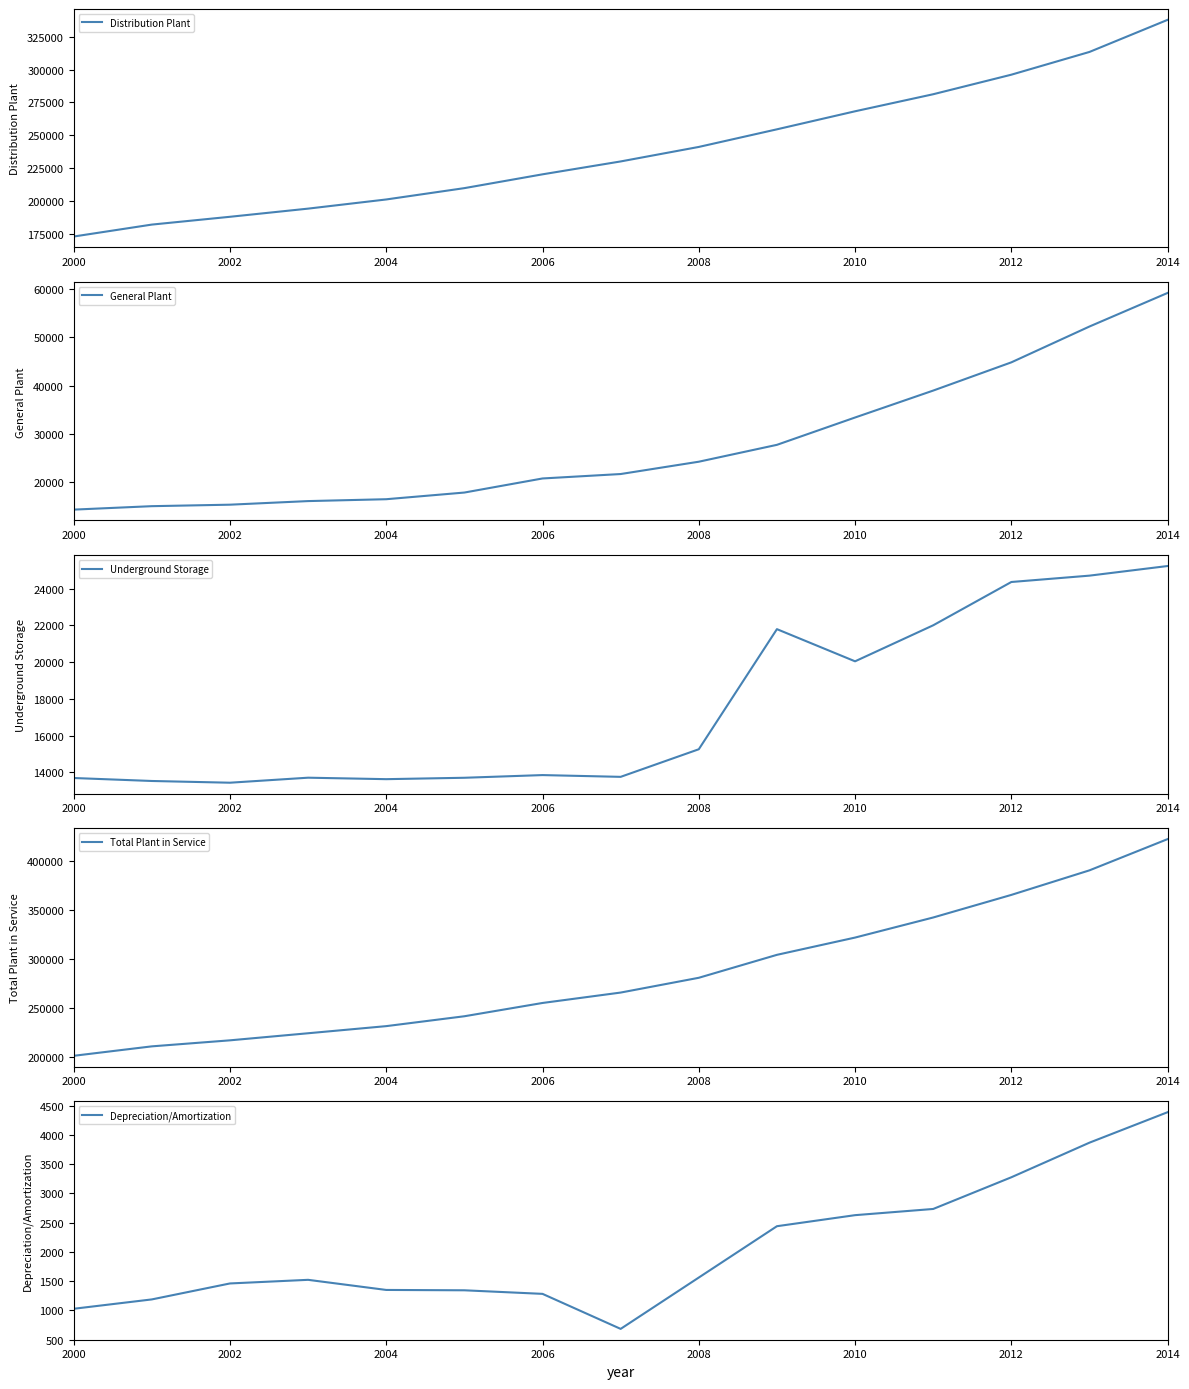

True or false: General Plant has a value of 59169 at 2014.

True